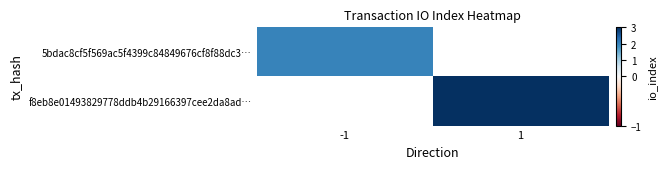

Which has a higher value, -1 or 1?

1